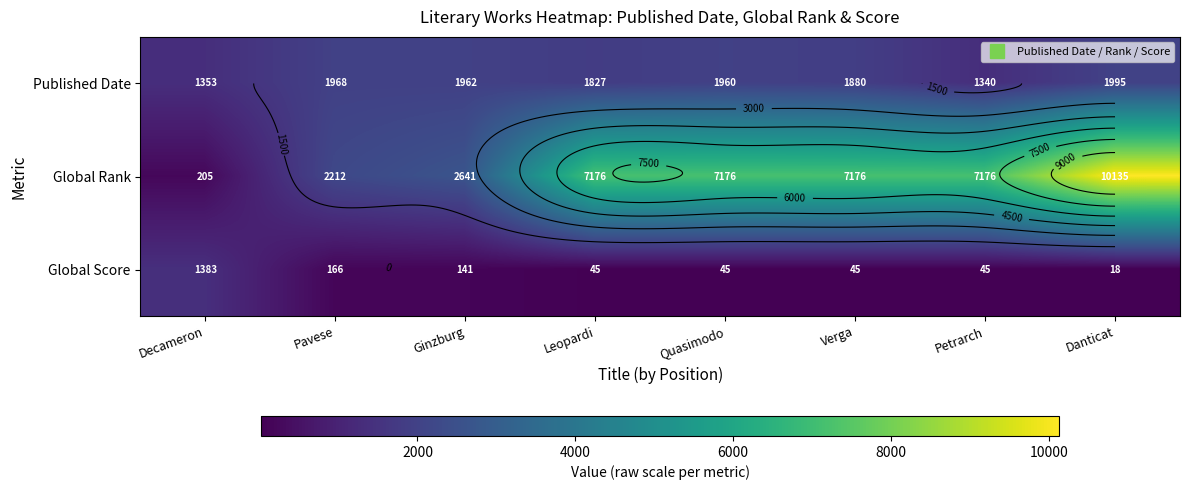

True or false: Published Date has a value of 2163 at Decameron.

False